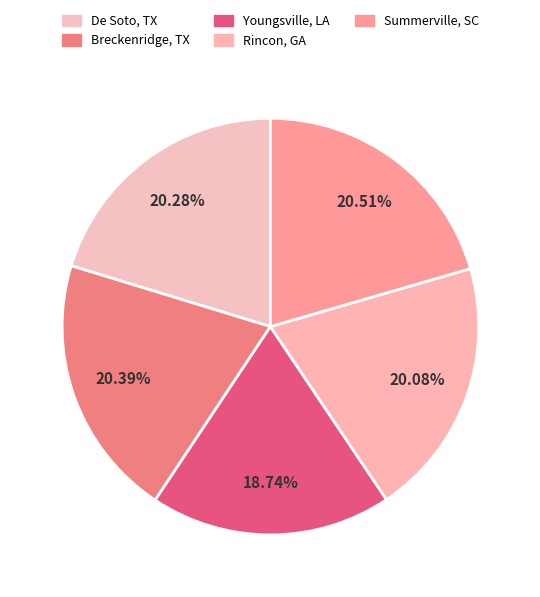

To the nearest percent, what is the difference between the Summerville, SC and Youngsville, LA slice percentages?

2%